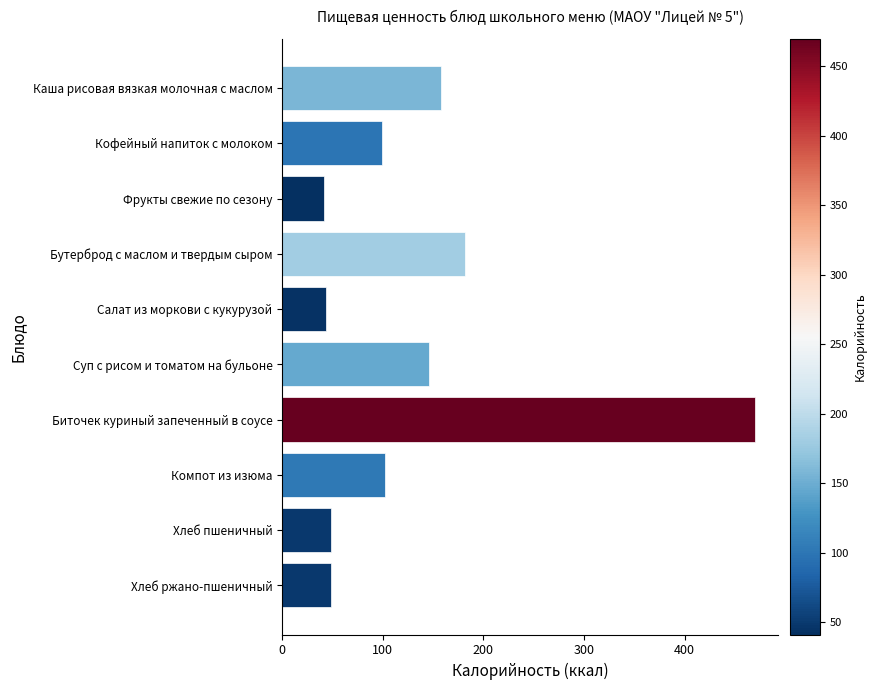

Reading bottom to top, list all the values displayed in this chart.

48.2	48.2	102.2	469.8	145.7	43.2	181.2	41.1	99.0	157.4